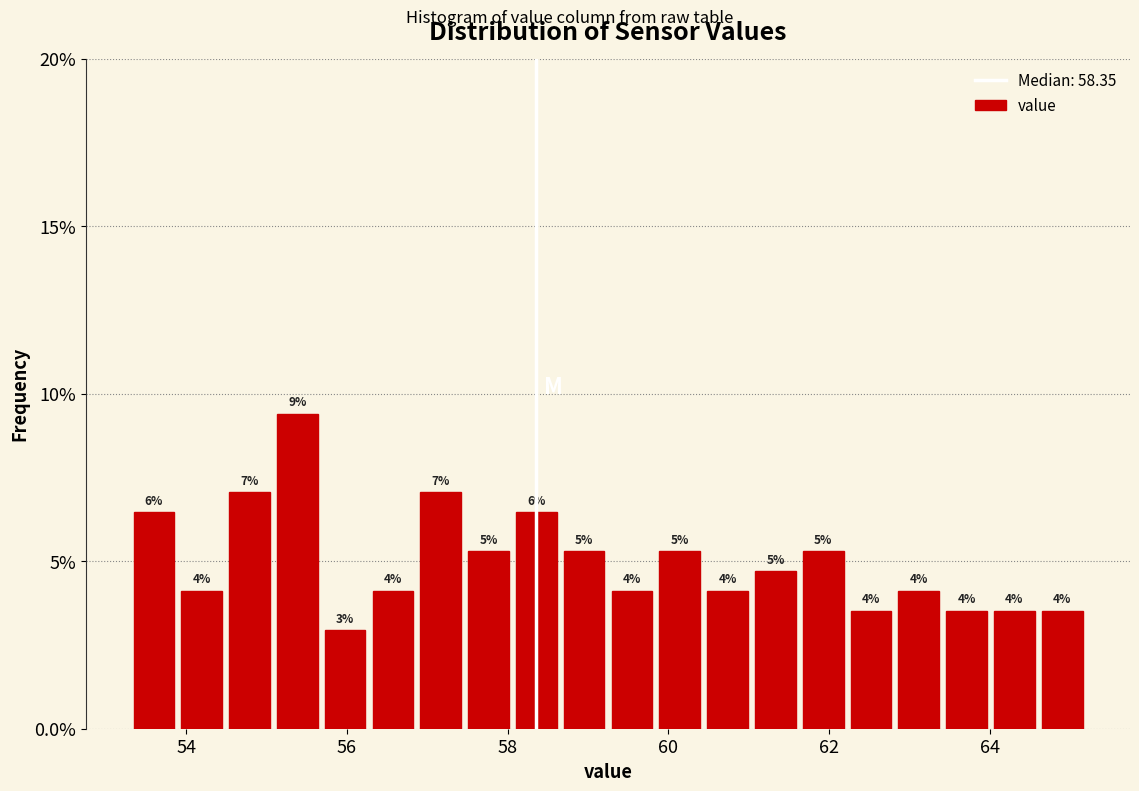

Read against the x-axis, roughly where is the centre of the tallest bar?

55.4